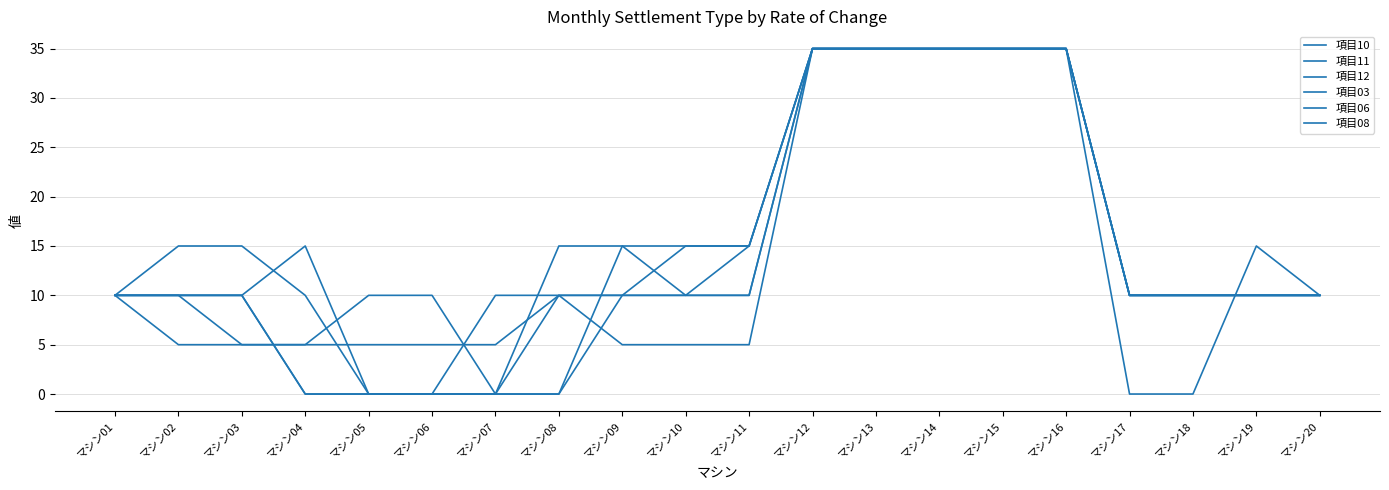

At which label does 項目03 first exceed 10?

マシン11